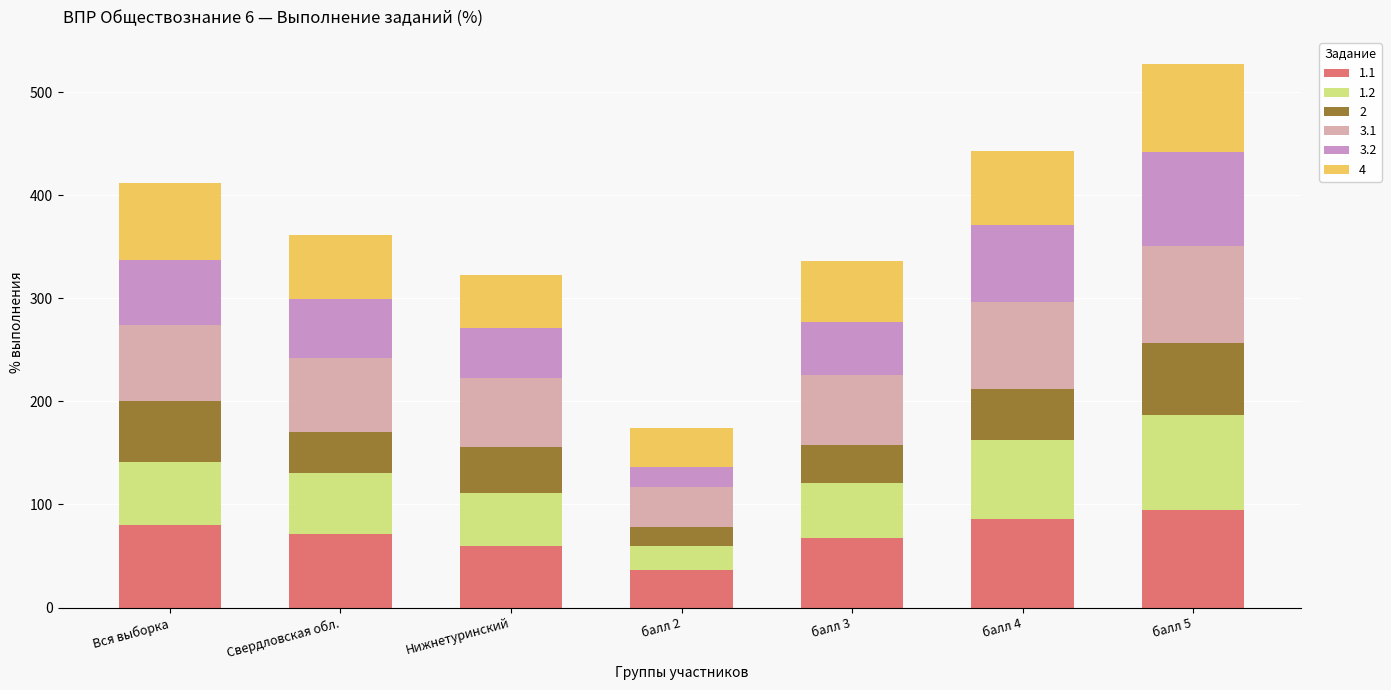

What is the maximum value for 1.1?

94.6